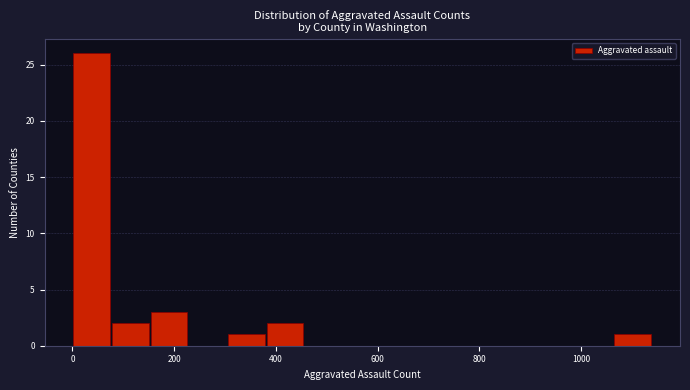

Around what value on the x-axis is the tallest bar? Give the approximate position of its centre, as read against the axis.

40